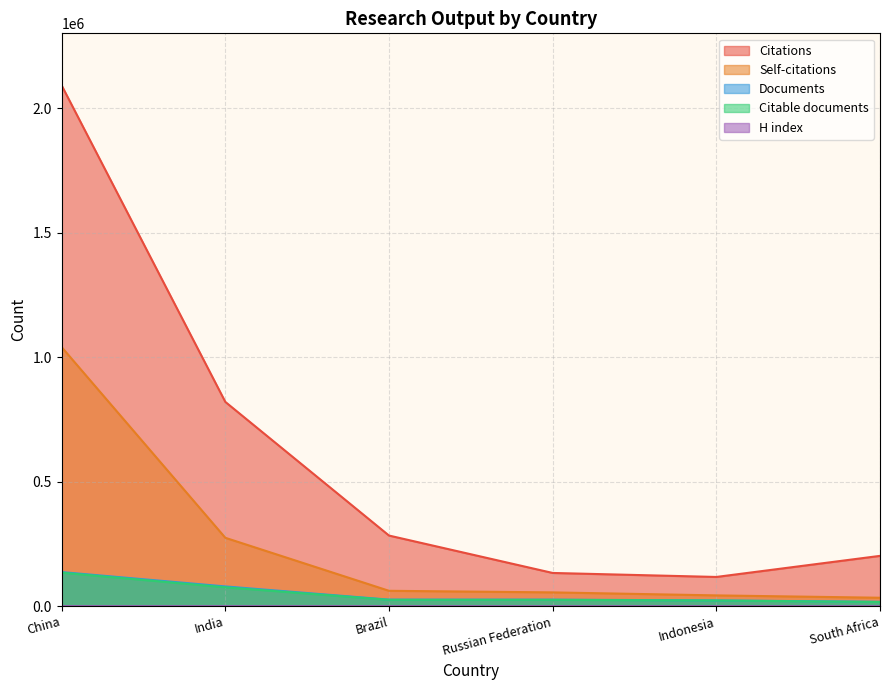

What is the value of the H index point at the 2nd from the left?

237